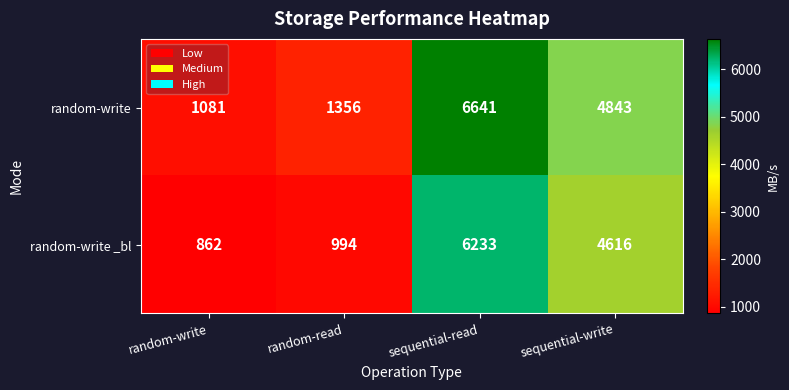

Rank the categories by random-write _bl value from lowest to highest.

random-write, random-read, sequential-write, sequential-read